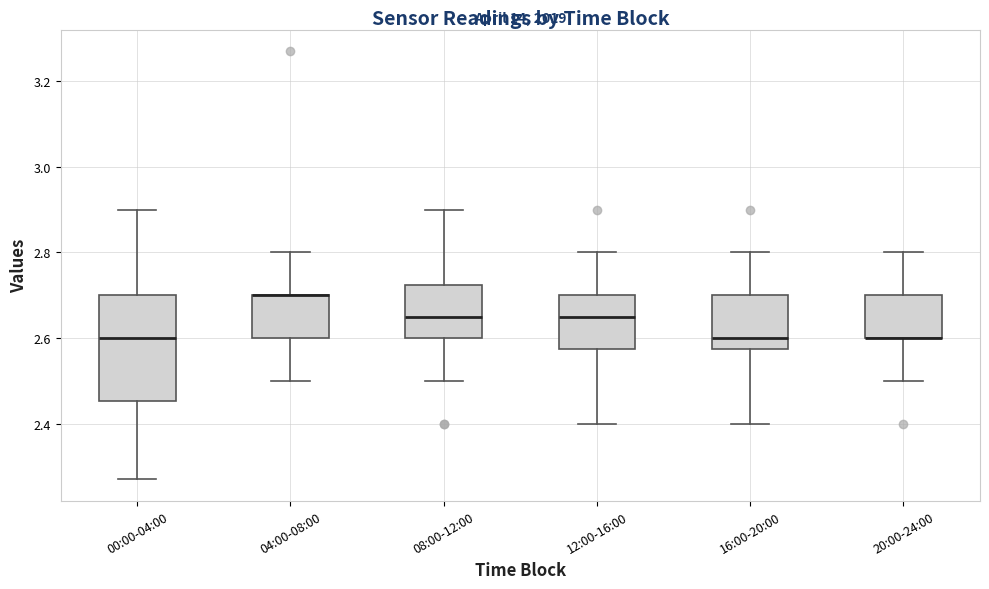

Which box is the tallest, from its lower edge to its upper edge?

00:00-04:00